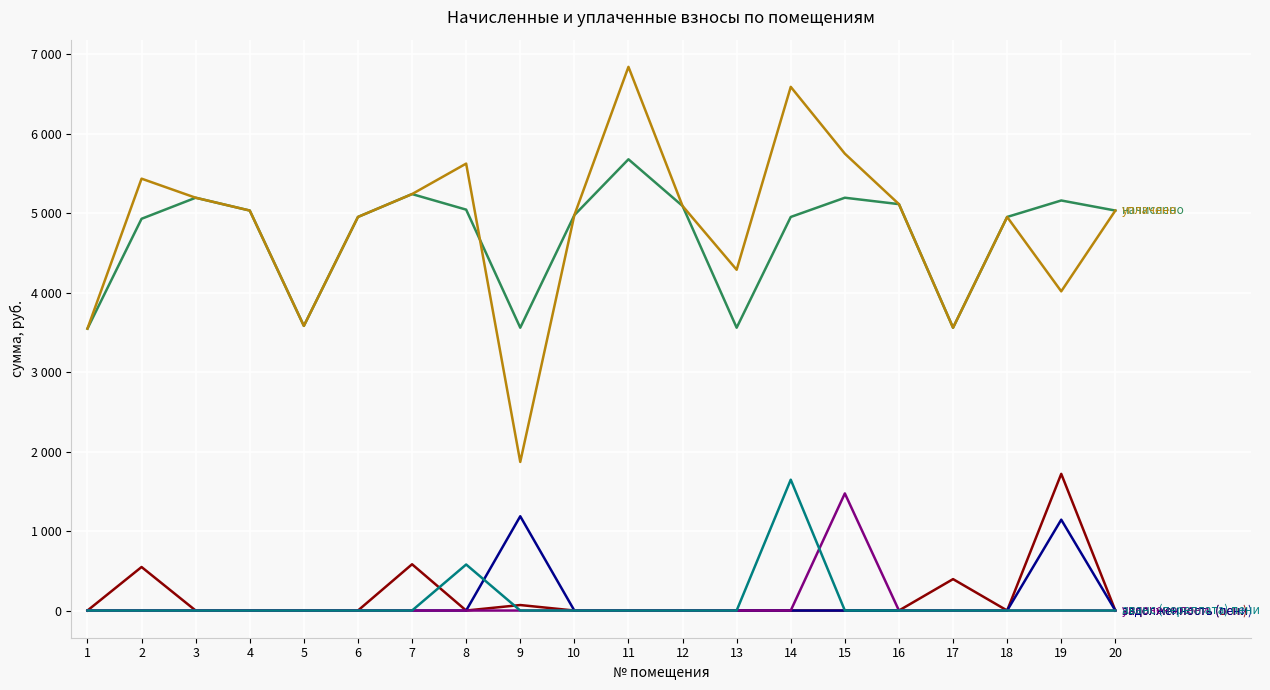

At which category is the sum across all series the highest?

14